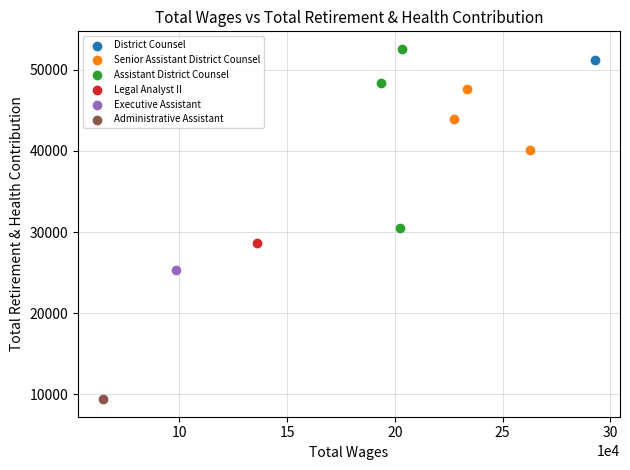

What are all the series names shown in the legend?

District Counsel, Senior Assistant District Counsel, Assistant District Counsel, Legal Analyst II, Executive Assistant, Administrative Assistant